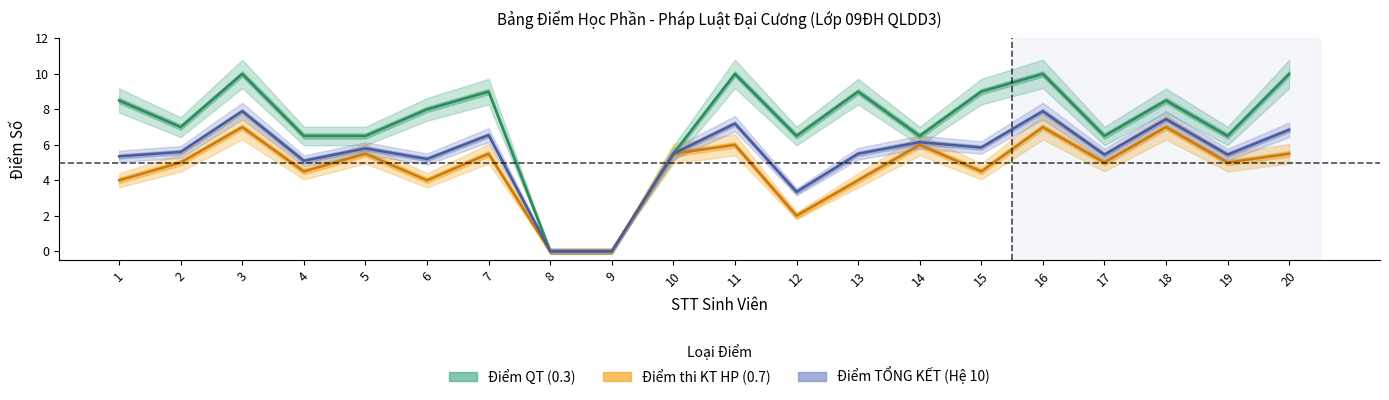

Which series has the largest total across all categories?

Điểm QT (0.3)